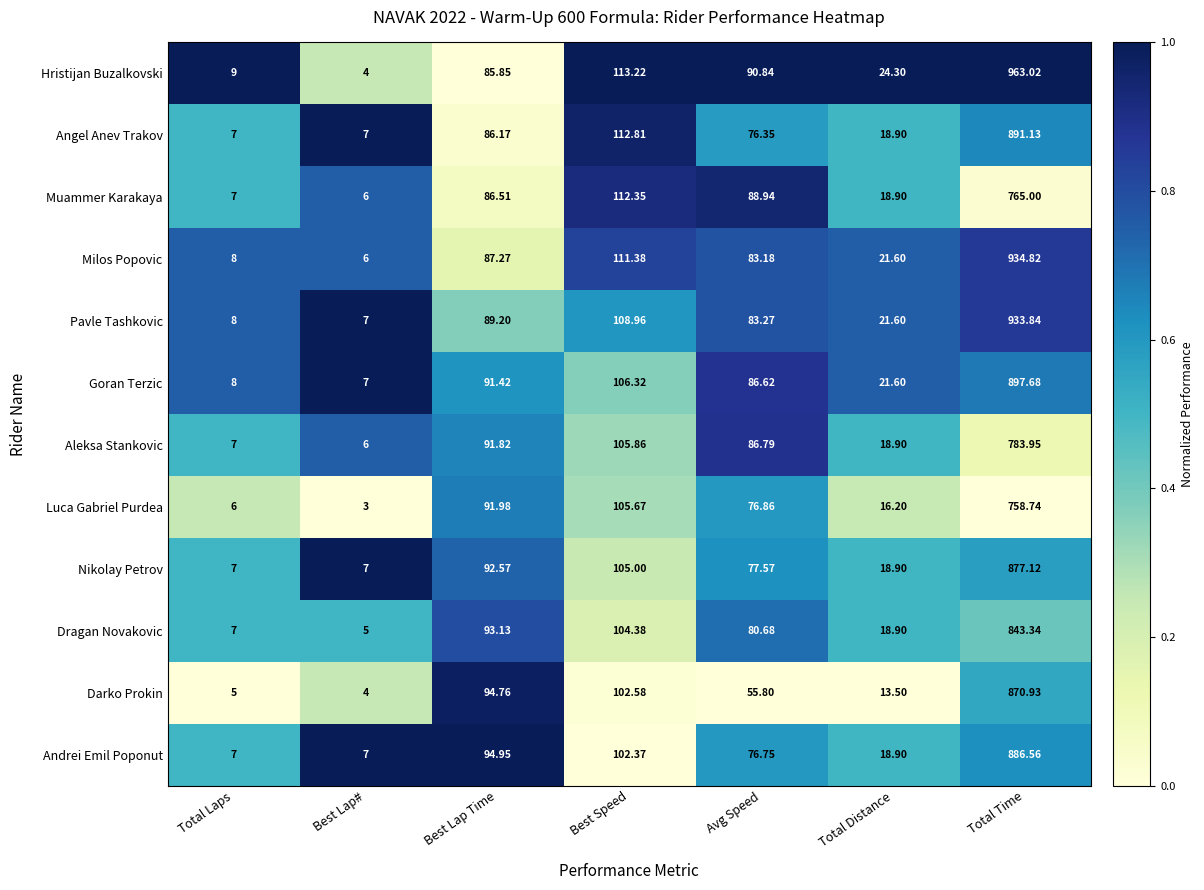

Which series has the widest spread of values?

Hristijan Buzalkovski